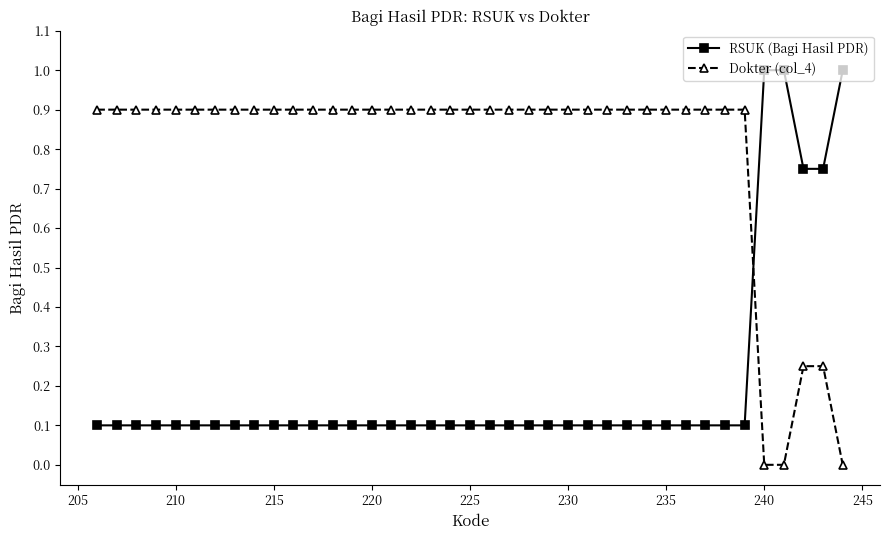

Which series has the largest total across all categories?

Dokter (col_4)